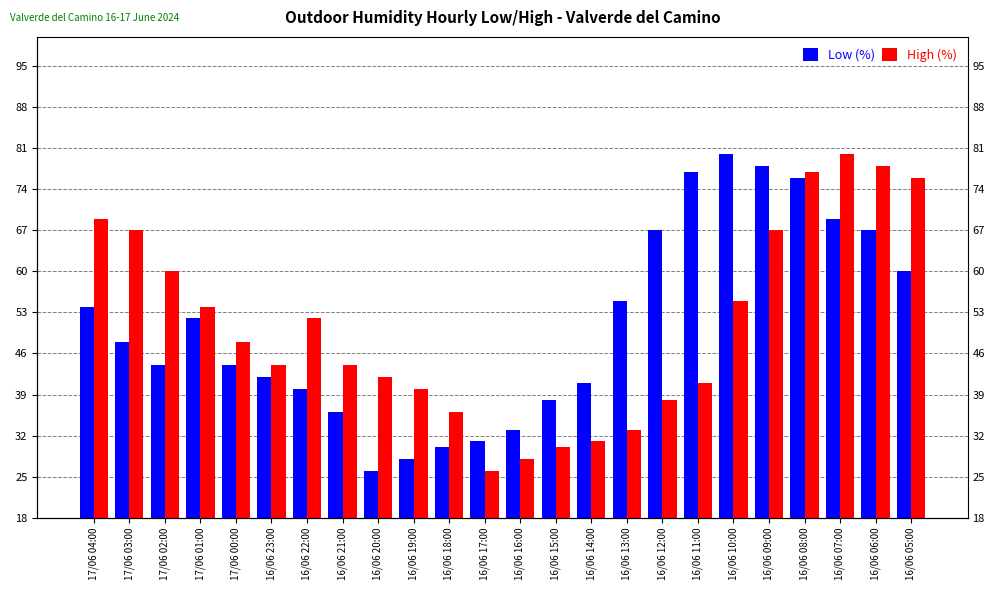

Reading right to left, extract all data points from this chart.

Low (%): 60	67	69	76	78	80	77	67	55	41	38	33	31	30	28	26	36	40	42	44	52	44	48	54
High (%): 76	78	80	77	67	55	41	38	33	31	30	28	26	36	40	42	44	52	44	48	54	60	67	69